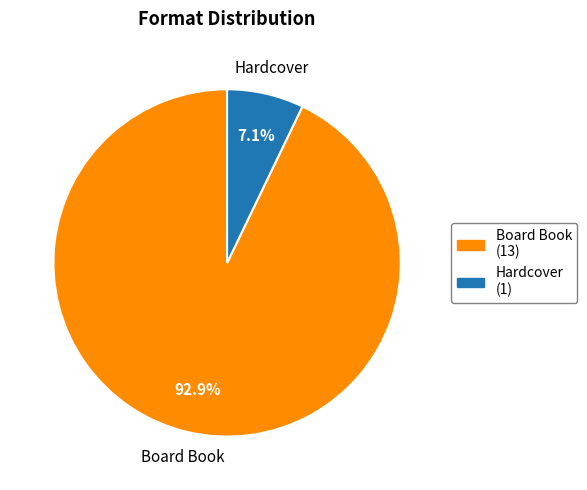

To the nearest percent, what is the average slice percentage?

50%